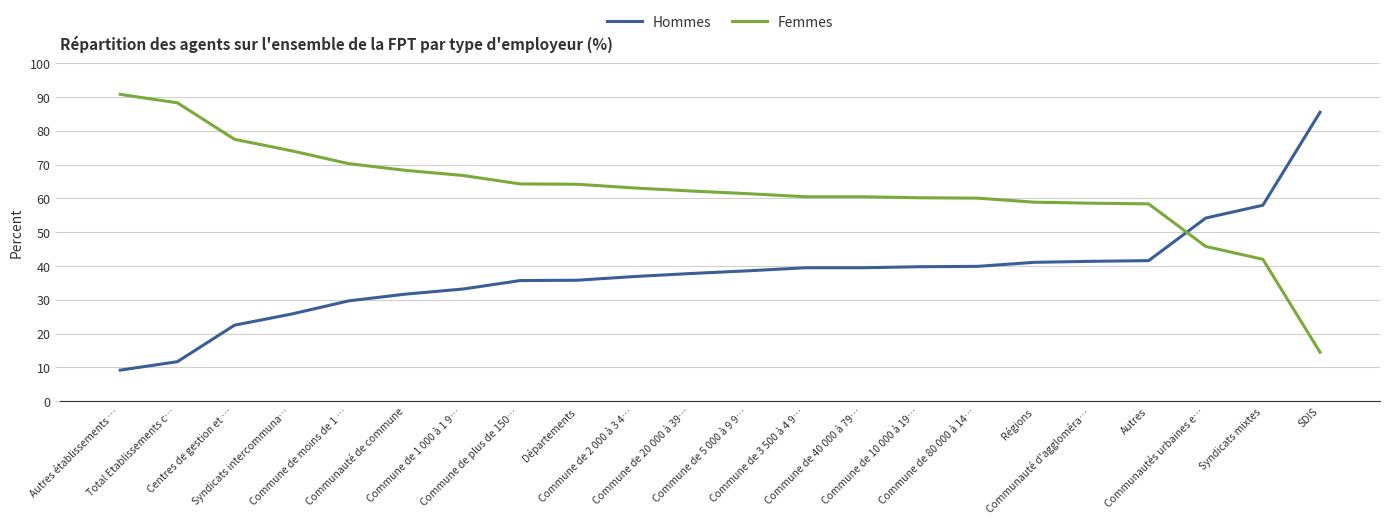

True or false: Hommes has a value of 25.7 at SDIS.

False